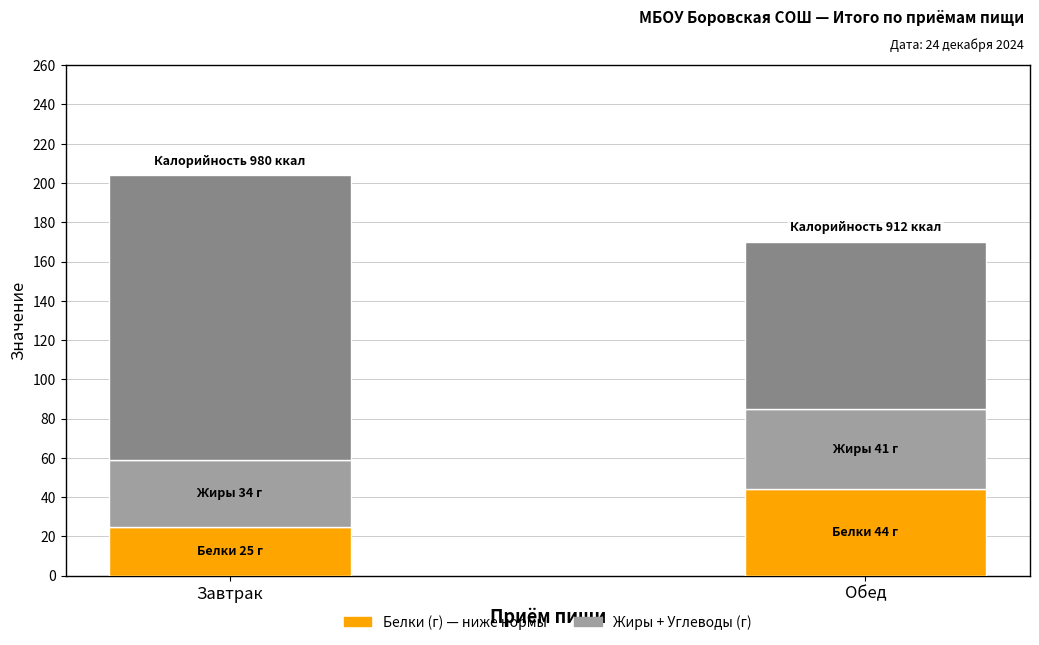

At which category is the sum across all series the highest?

Завтрак